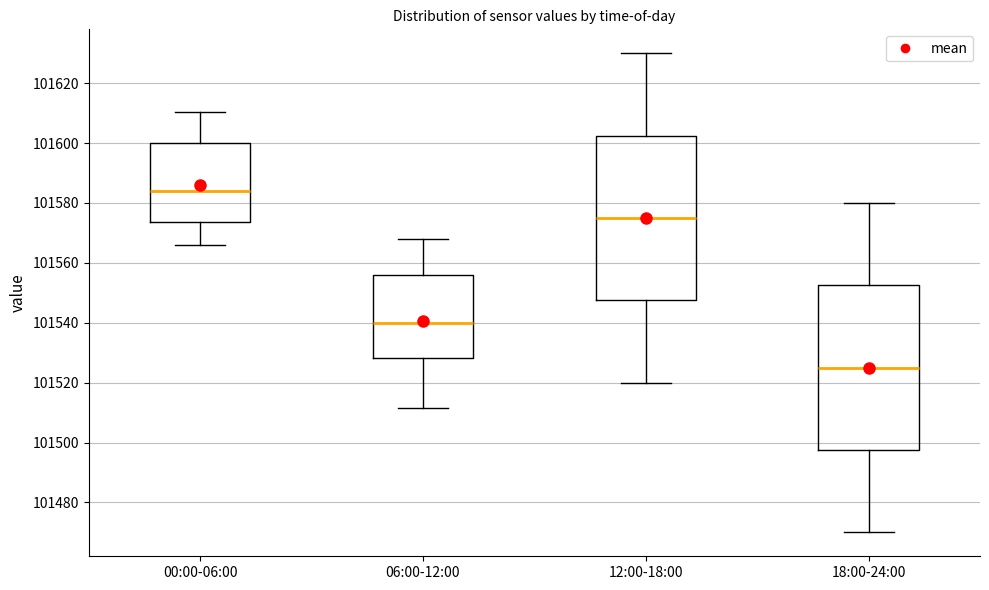

Where is the upper edge of the box for 06:00-12:00 on the y-axis? The values are not printed on the chart, so give them approximately, as read against the axis.

101556